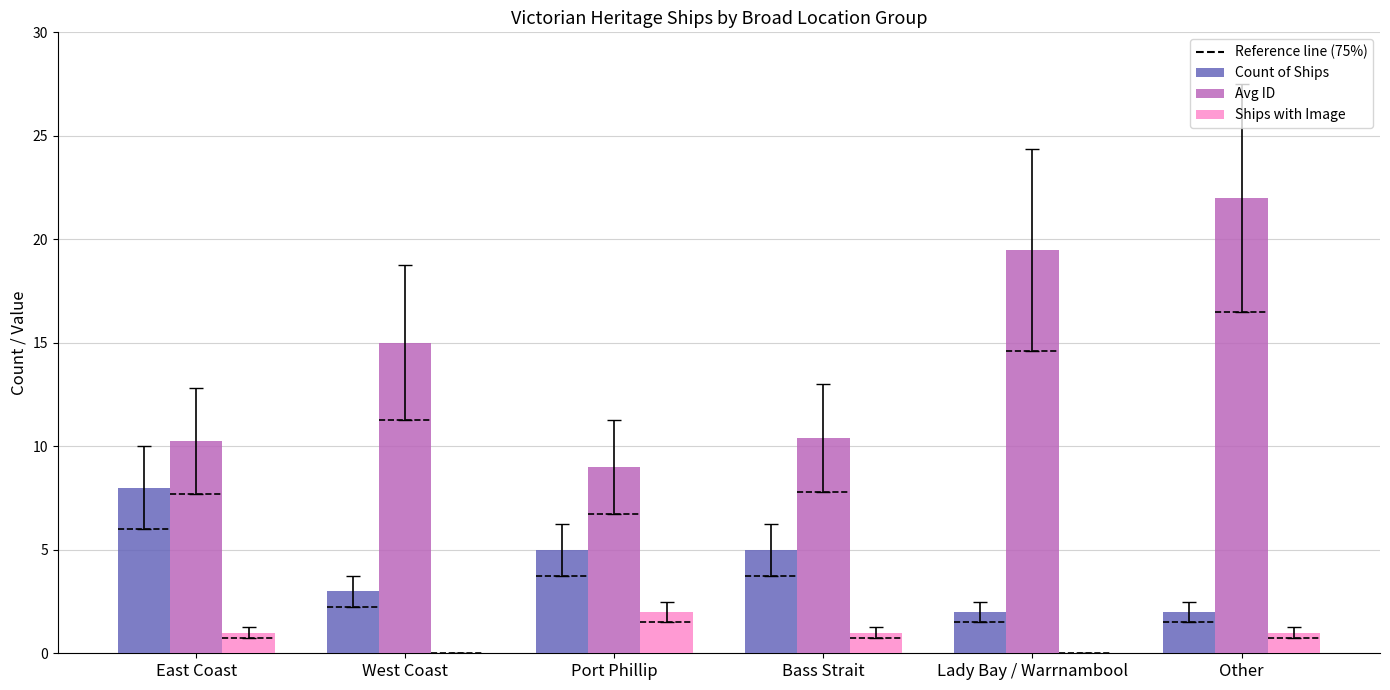

What is the spread (max minus min) of values at West Coast?

15.0